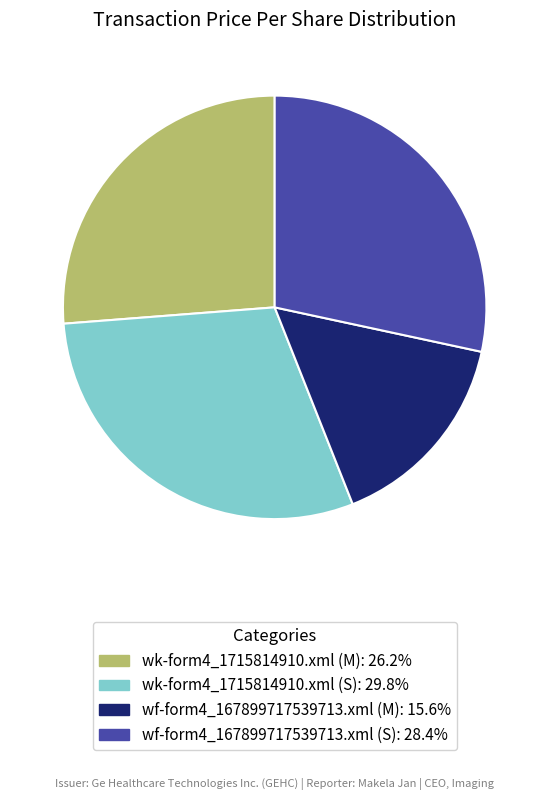

Is the sum of wf-form4_167899717539713.xml (S) and wf-form4_167899717539713.xml (M) greater than half?

No